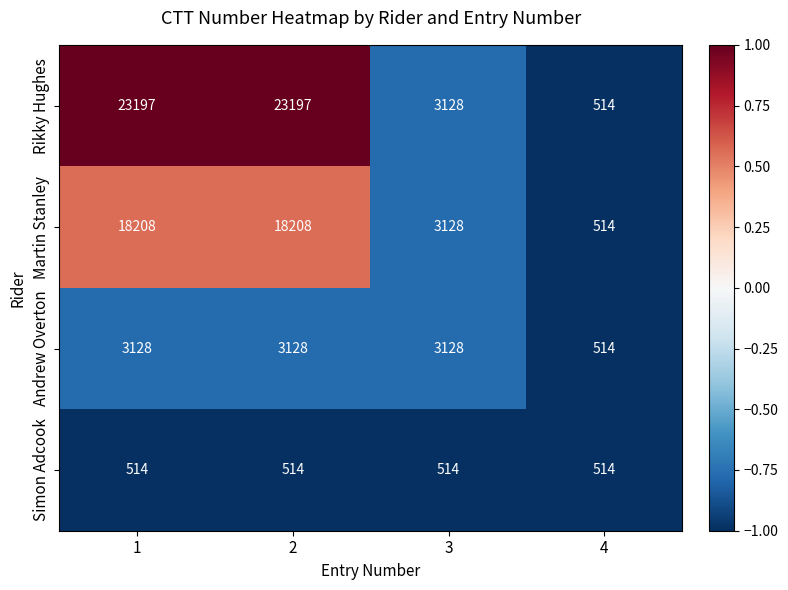

What is the maximum value shown in the chart?

23197